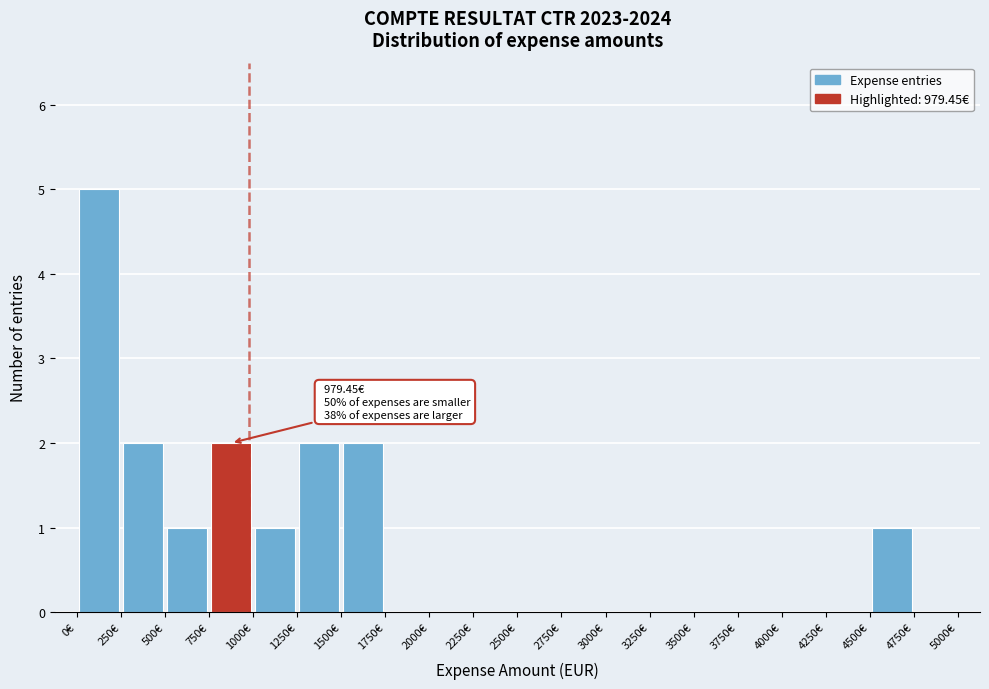

Which range on the x-axis has the tallest bar?

0 to 250